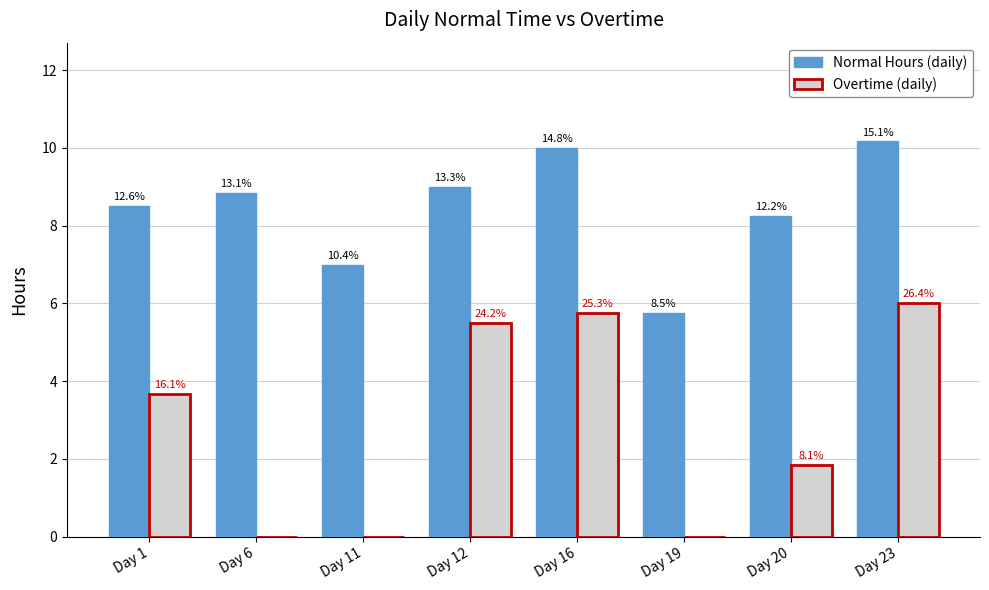

Rank the series by their maximum value, from lowest to highest.

Overtime (daily), Normal Hours (daily)